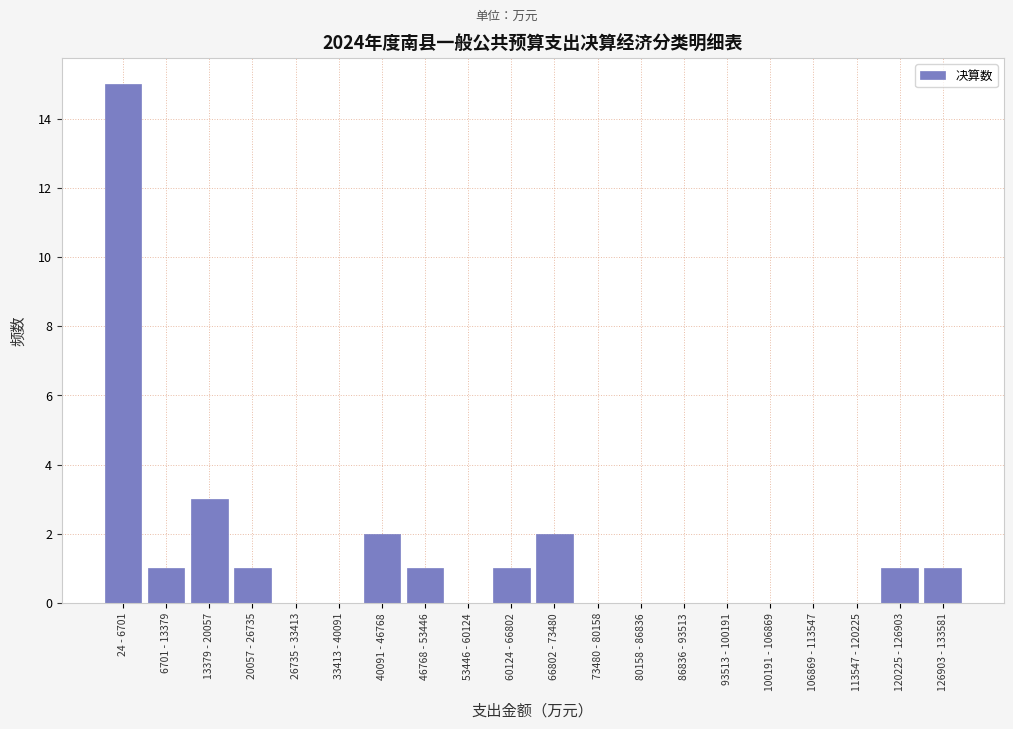

Reading right to left, extract all data points from this chart.

126903 - 133581=1	120225 - 126903=1	113547 - 120225=0	106869 - 113547=0	100191 - 106869=0	93513 - 100191=0	86836 - 93513=0	80158 - 86836=0	73480 - 80158=0	66802 - 73480=2	60124 - 66802=1	53446 - 60124=0	46768 - 53446=1	40091 - 46768=2	33413 - 40091=0	26735 - 33413=0	20057 - 26735=1	13379 - 20057=3	6701 - 13379=1	24 - 6701=15